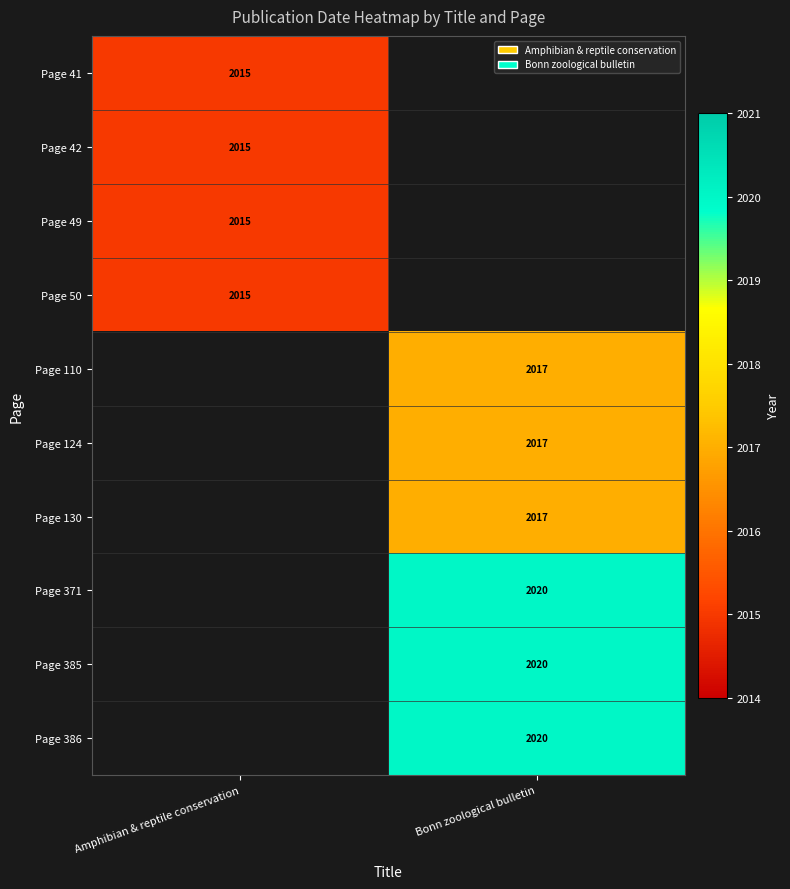

Is the value of Page 386 at Bonn zoological bulletin greater than the value of Page 41 at Amphibian & reptile conservation?

Yes